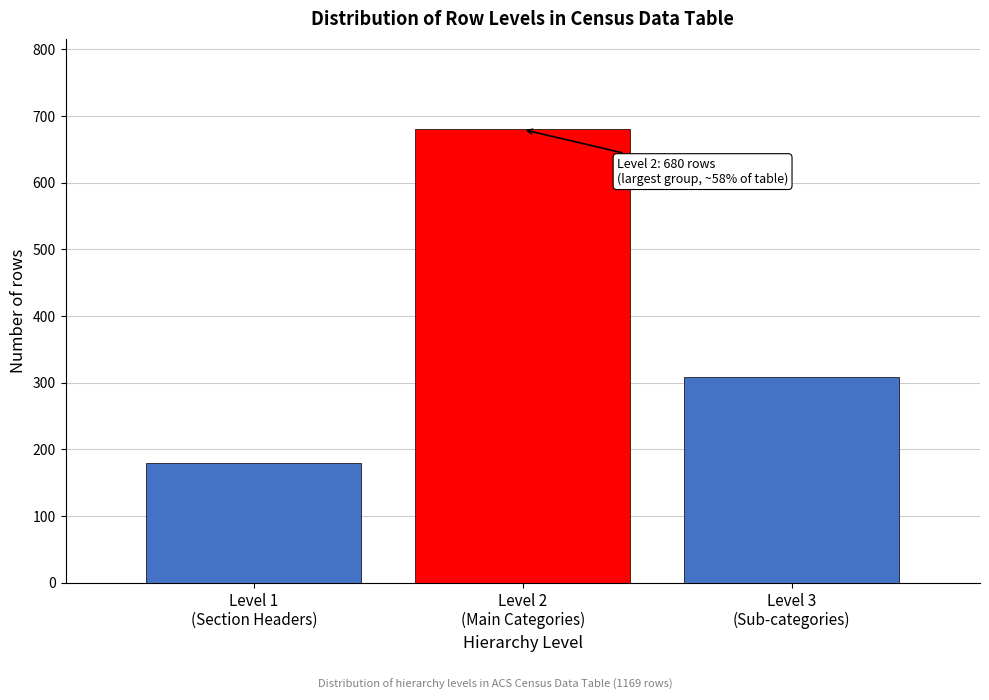

Reading left to right, list all the values displayed in this chart.

180	680	309